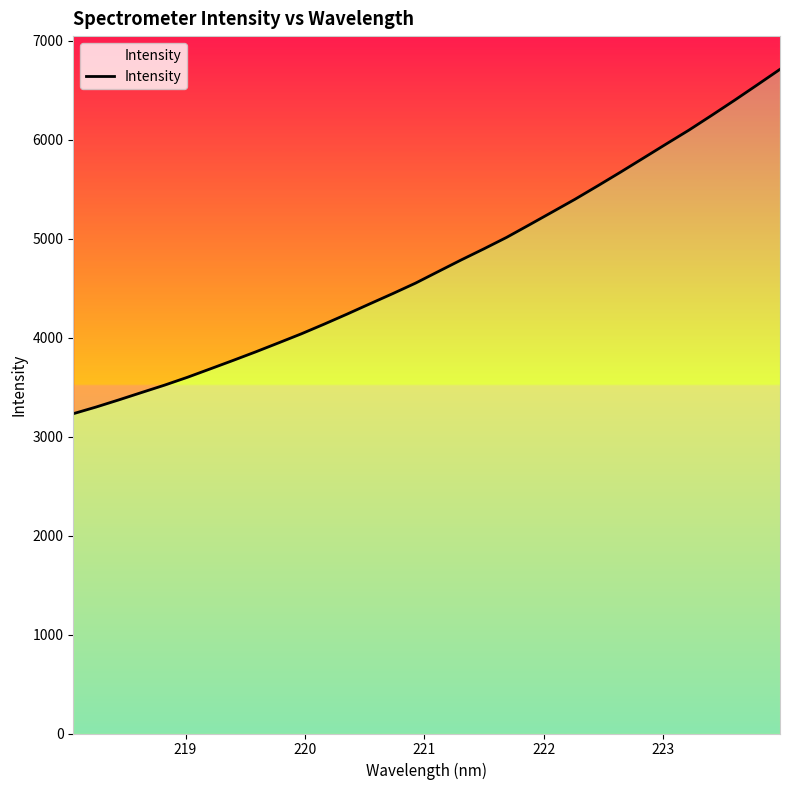

How many series are shown in this chart?

1